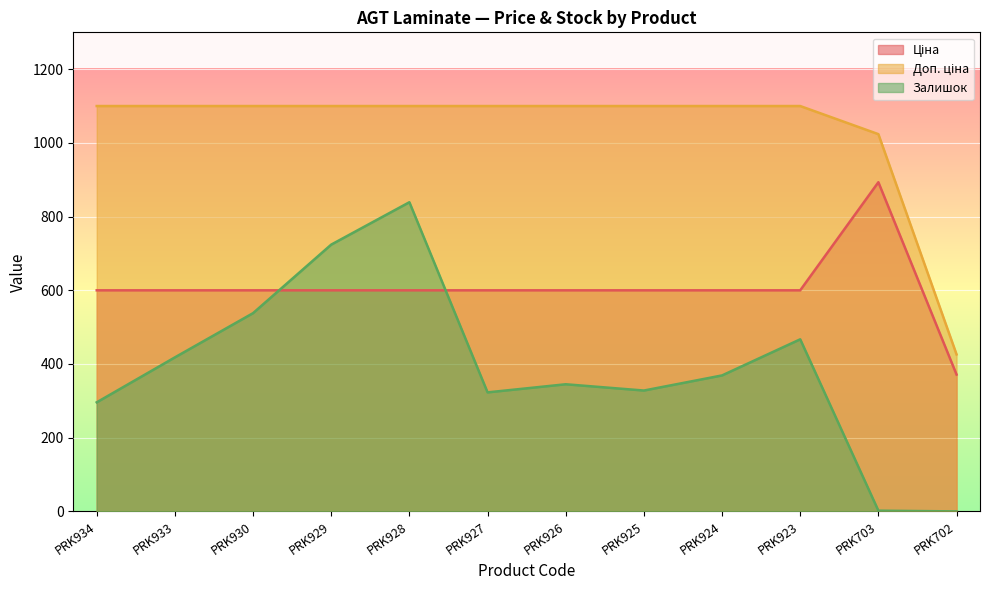

Reading right to left, extract all data points from this chart.

Ціна: PRK702=371.3	PRK703=893.3	PRK923=599.9	PRK924=599.9	PRK925=599.9	PRK926=599.9	PRK927=599.9	PRK928=599.9	PRK929=599.9	PRK930=599.9	PRK933=599.9	PRK934=599.9
Доп. ціна: PRK702=426.0	PRK703=1023.7	PRK923=1100.0	PRK924=1100.0	PRK925=1100.0	PRK926=1100.0	PRK927=1100.0	PRK928=1100.0	PRK929=1100.0	PRK930=1100.0	PRK933=1100.0	PRK934=1100.0
Залишок: PRK702=0.0	PRK703=2.0	PRK923=467.0	PRK924=369.0	PRK925=328.0	PRK926=345.0	PRK927=323.0	PRK928=839.0	PRK929=724.0	PRK930=538.0	PRK933=418.0	PRK934=296.0